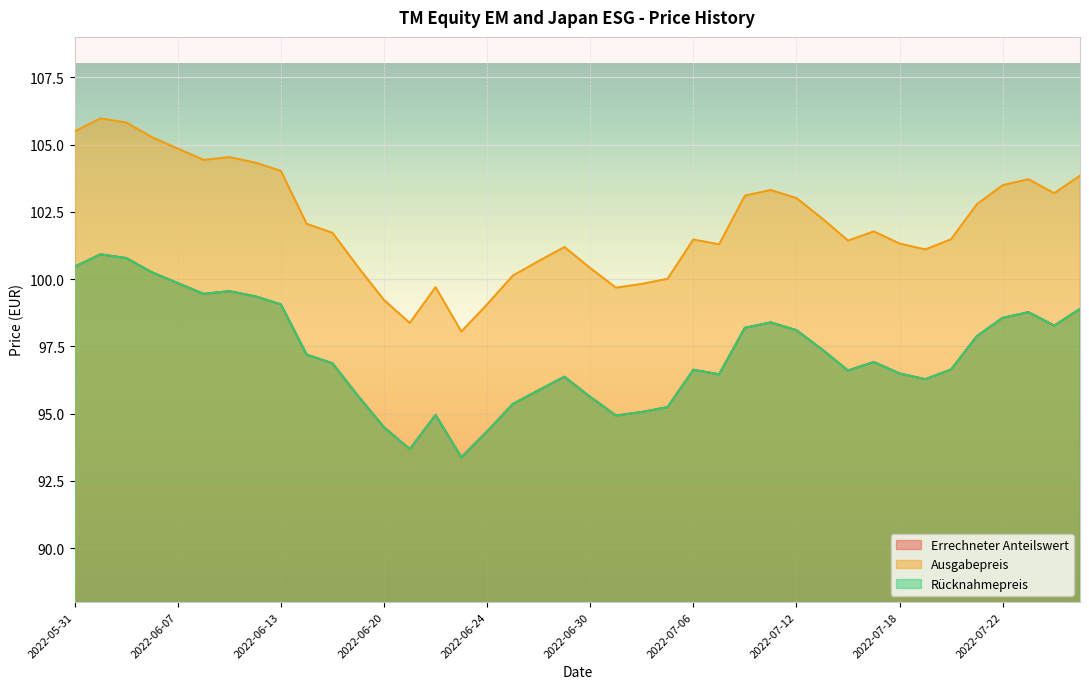

True or false: Ausgabepreis has a value of 104.0 at 2022-06-13.

True